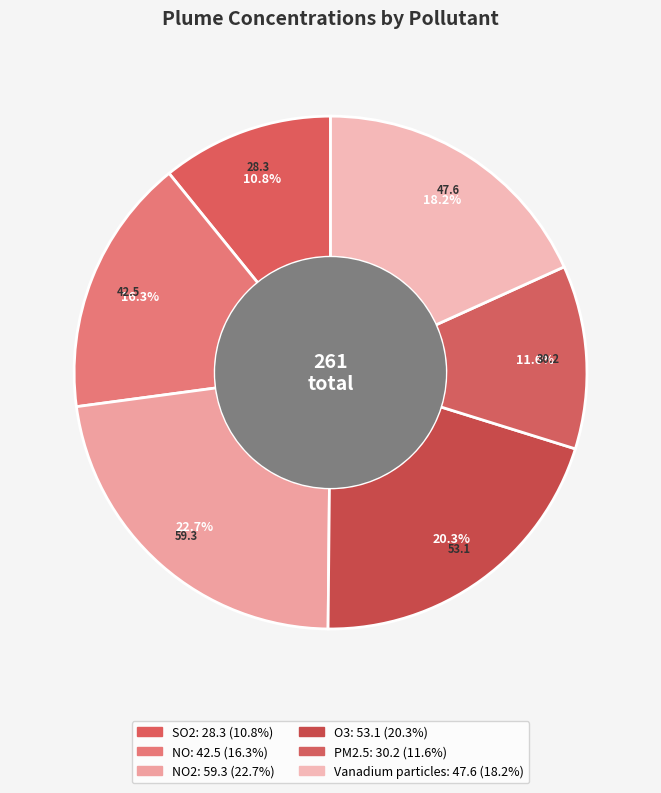

Which category has the biggest portion of the pie?

NO2